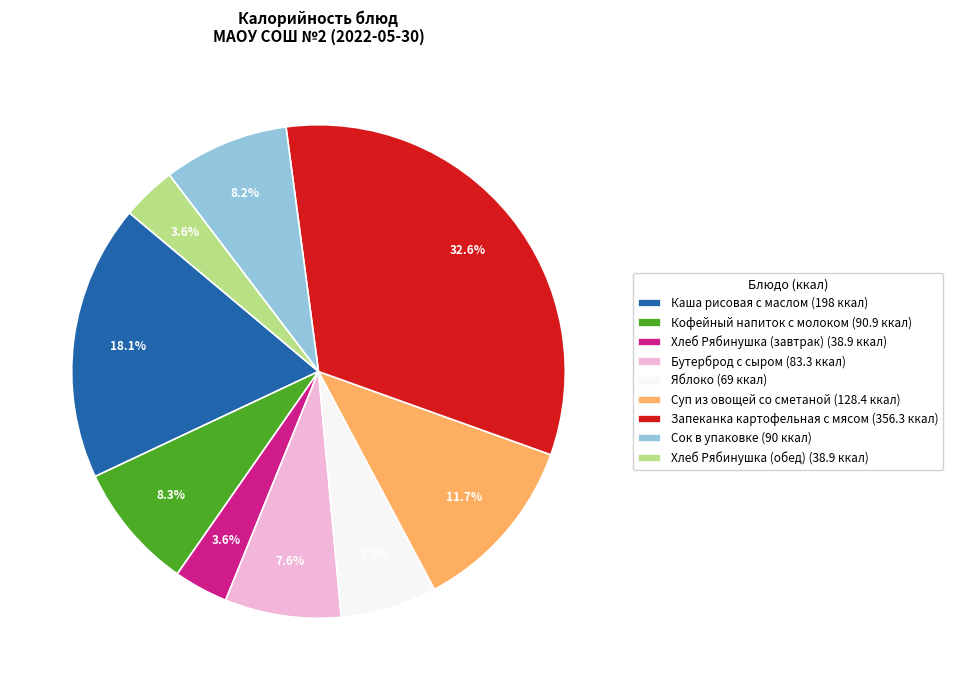

How much of the chart is everything except Бутерброд с сыром (83.3 ккал)?

92.4%